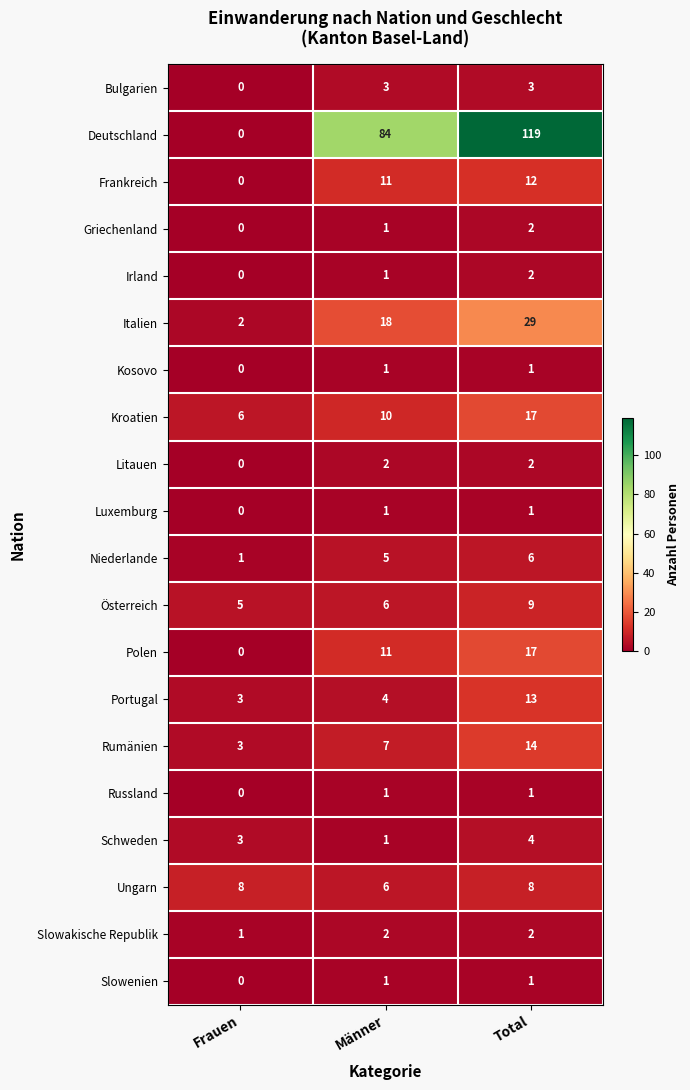

Where is Russland nearest to the value 0?

Frauen